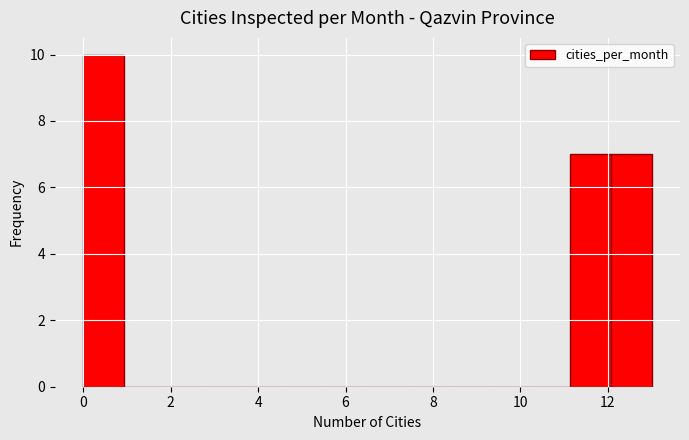

Reading left to right, transcribe this chart: for each bar, give the range it covers on the x-axis and its height. Neither the bar edges nor the heights are printed on the chart, so give them approximately, as read against the axes.

0.0 to 1.0: 10
1.0 to 1.8: 0
1.8 to 2.8: 0
2.8 to 3.8: 0
3.8 to 4.6: 0
4.6 to 5.6: 0
5.6 to 6.6: 0
6.6 to 7.4: 0
7.4 to 8.4: 0
8.4 to 9.2: 0
9.2 to 10.2: 0
10.2 to 11.2: 0
11.2 to 12.0: 7
12.0 to 13.0: 7